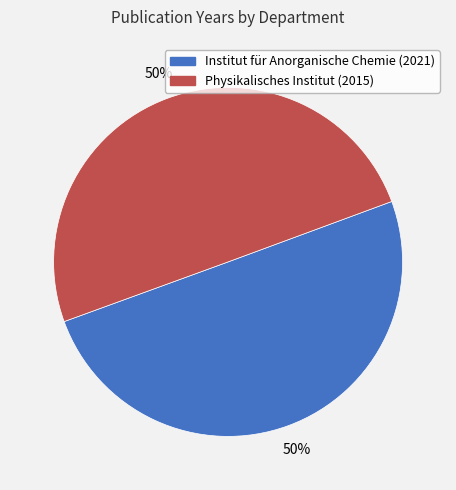

What is the ratio of the value at Institut für Anorganische Chemie (2021) to the value at Physikalisches Institut (2015)?

1.0